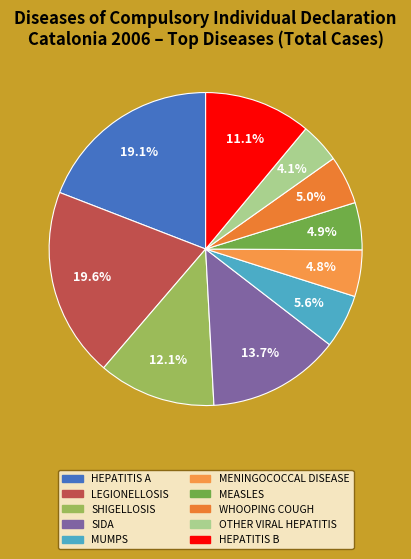

How many slices are in this pie chart?

10